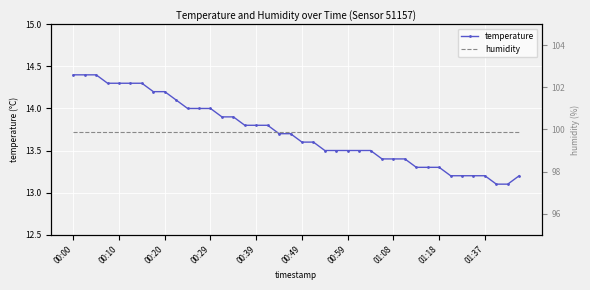

What is the lowest value of the temperature series?

13.1